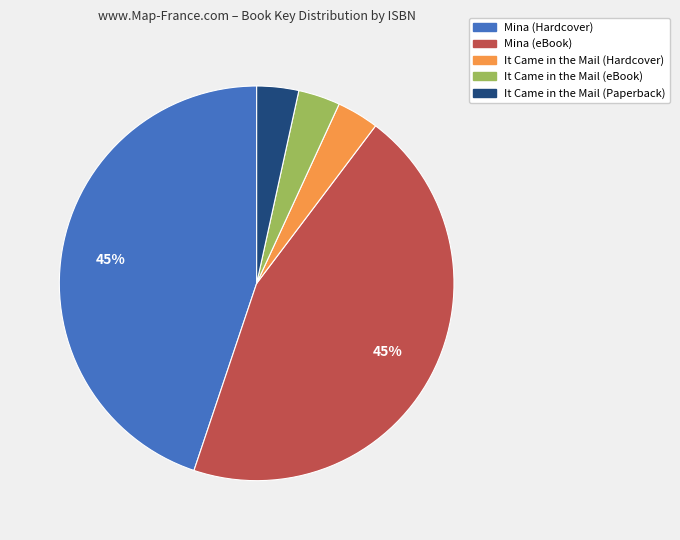

Does any single category account for the majority?

No